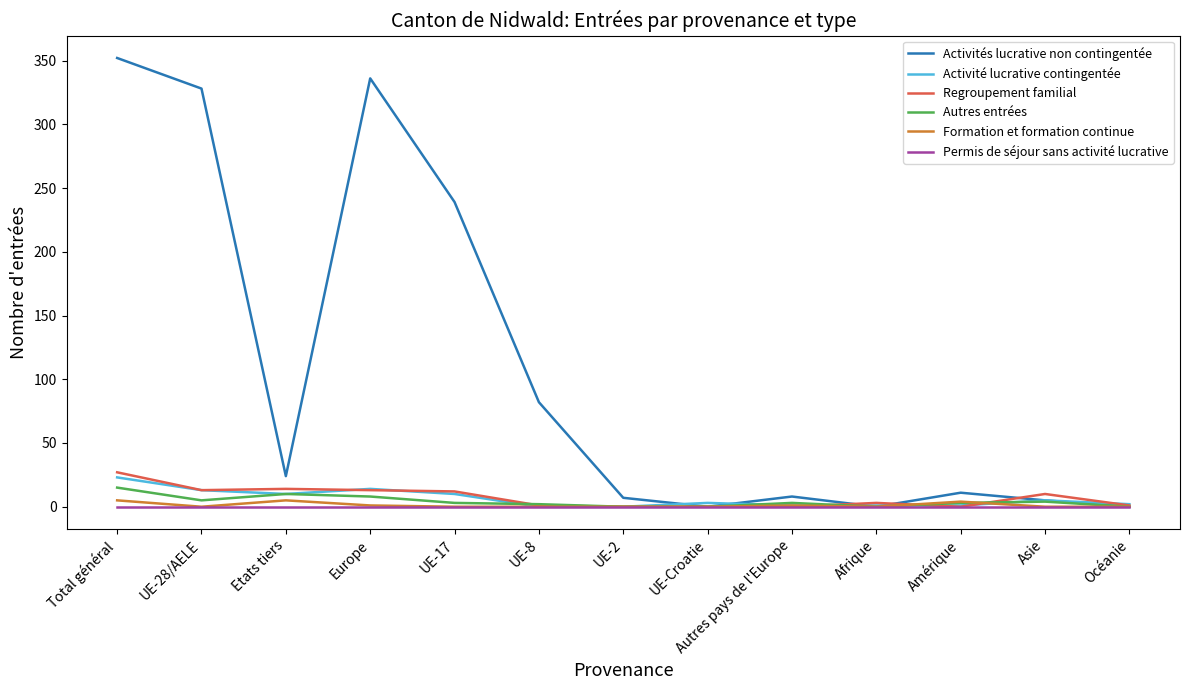

Is this an area chart (filled region under the line)?

No